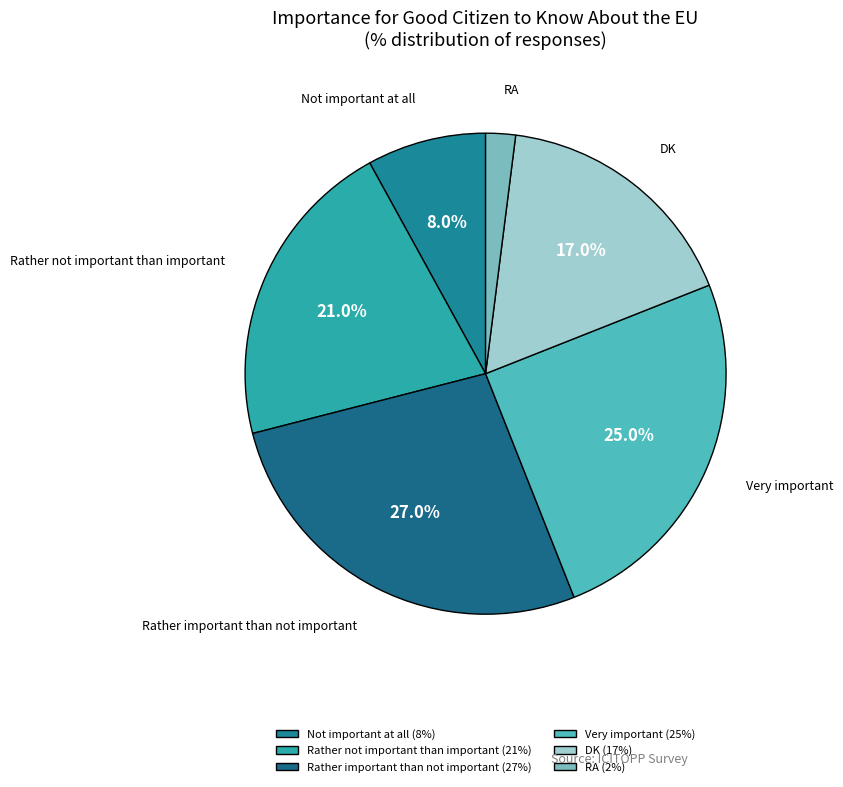

What is the ratio of the value at RA to the value at Rather important than not important?

0.1